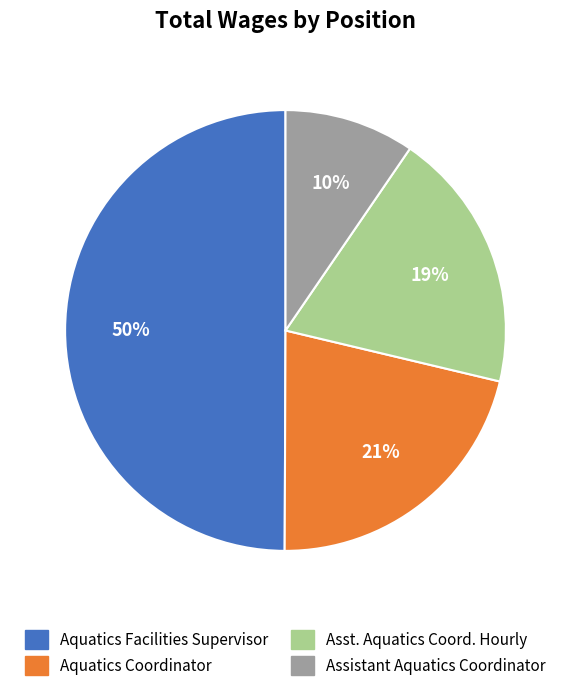

To the nearest percent, what is the average slice percentage?

25%